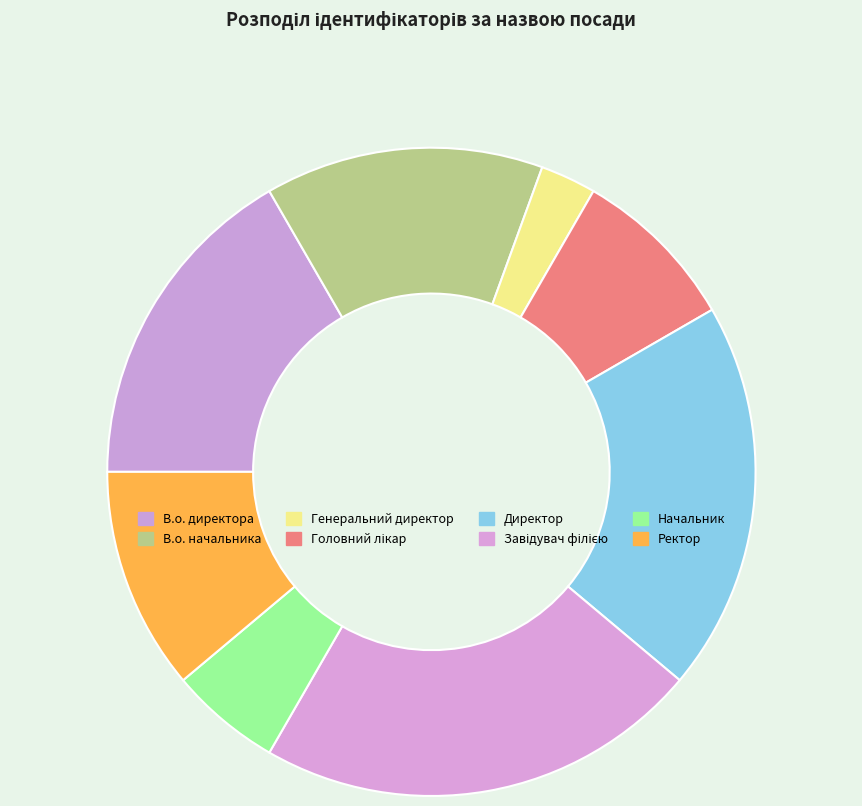

Is it true that Начальник is 1% of the pie?

False